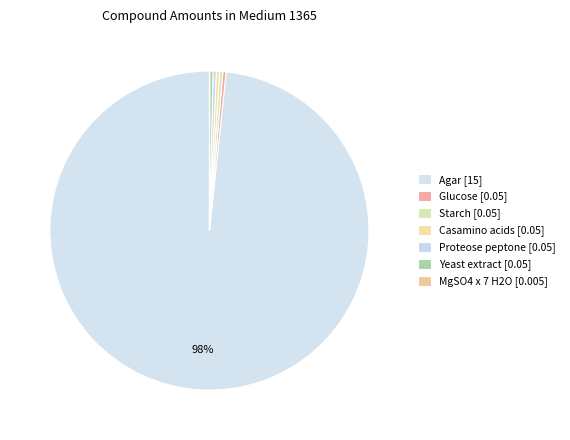

To the nearest percent, what is the average slice percentage?

14%